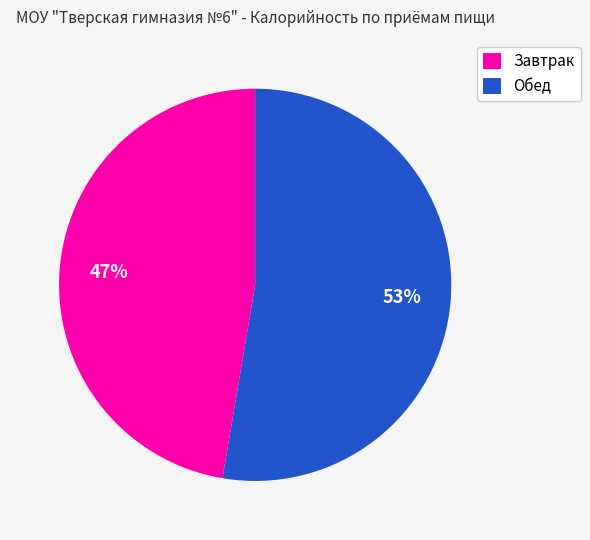

Between Обед and Завтрак, which is larger?

Обед